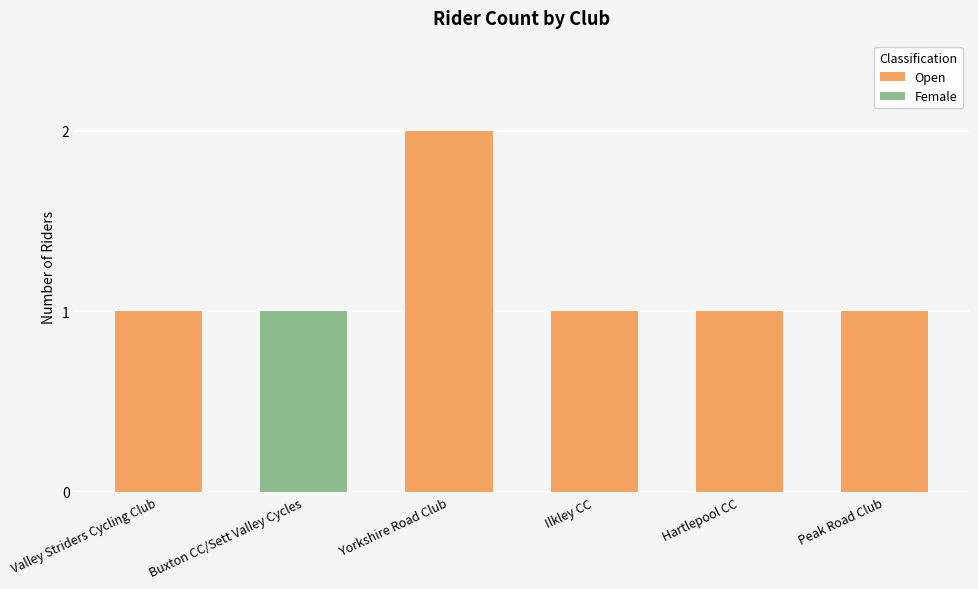

At which category is the sum across all series the highest?

Yorkshire Road Club